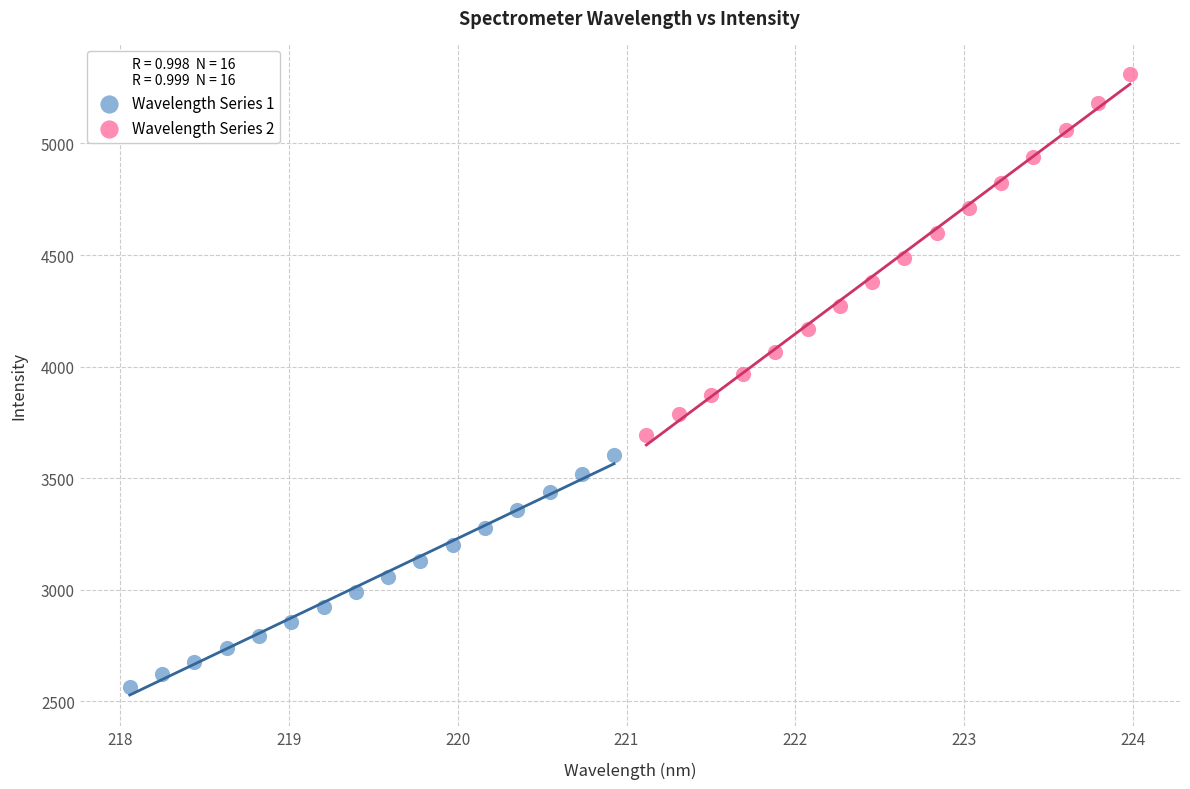

Which series contains the highest Y value?

Wavelength Series 2